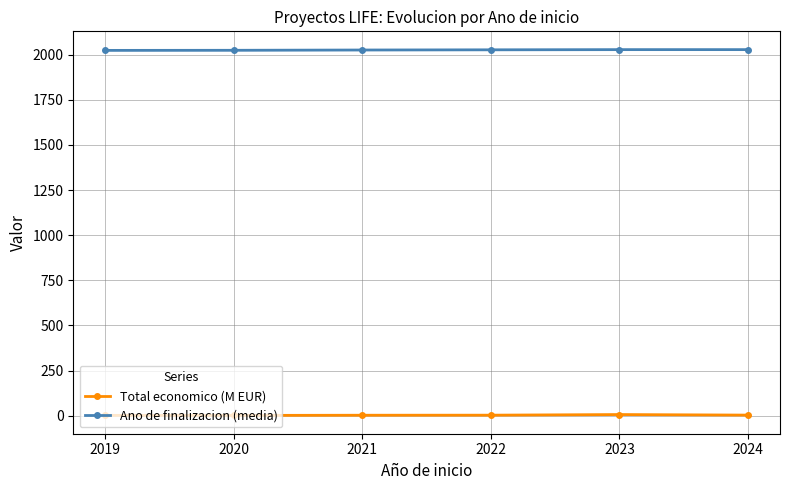

Is this an area chart (filled region under the line)?

No